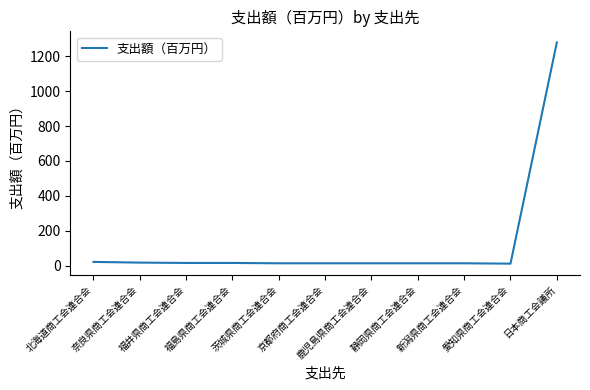

What is the sum of all values?

1424